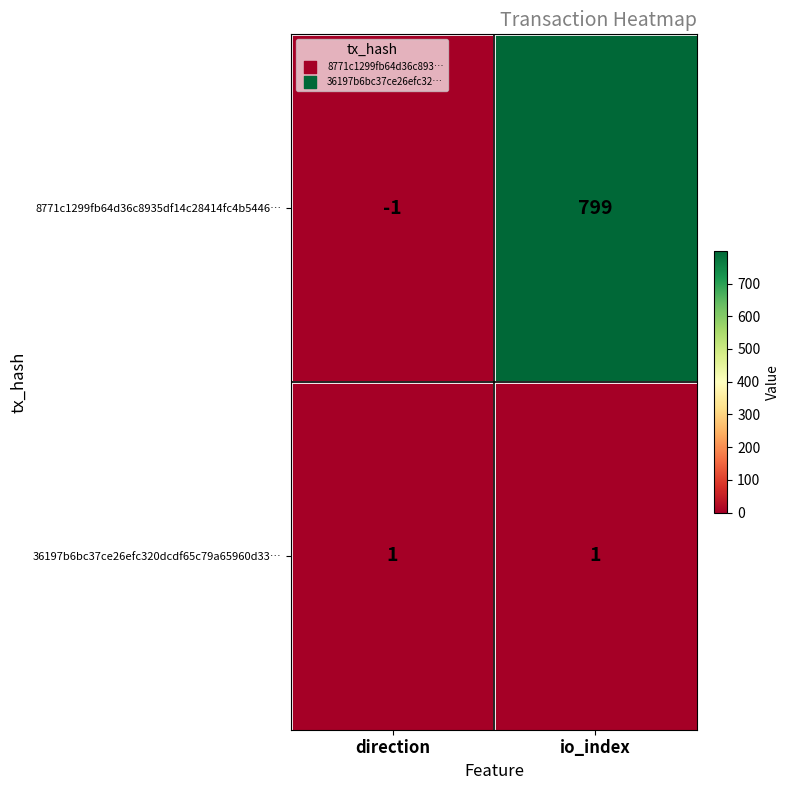

At which category does the chart reach its minimum across all series?

direction